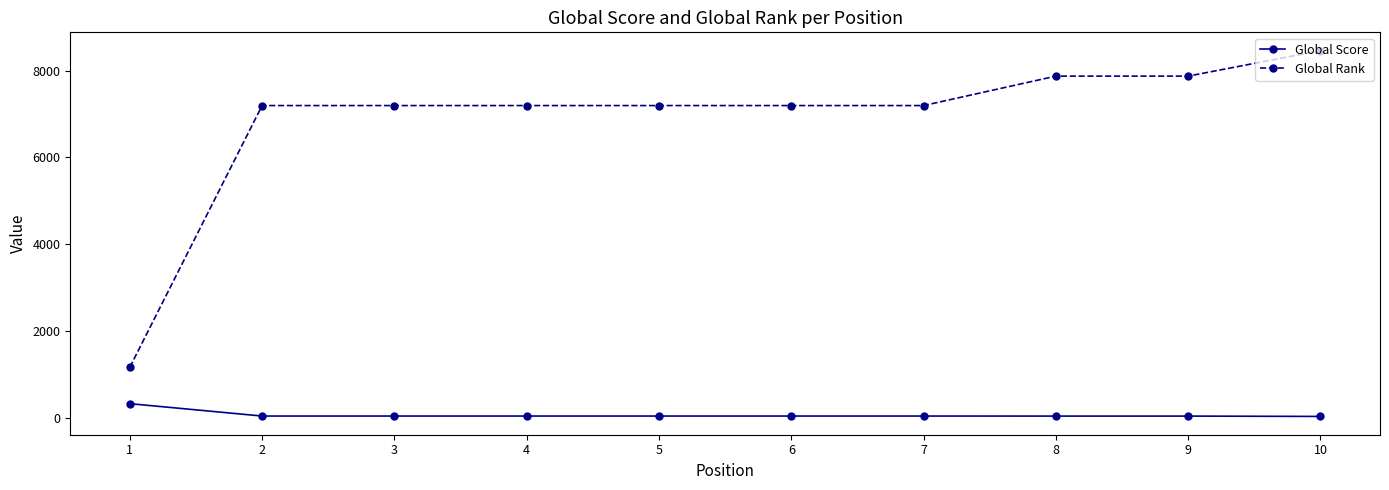

True or false: Global Rank and Global Score cross at least once.

False